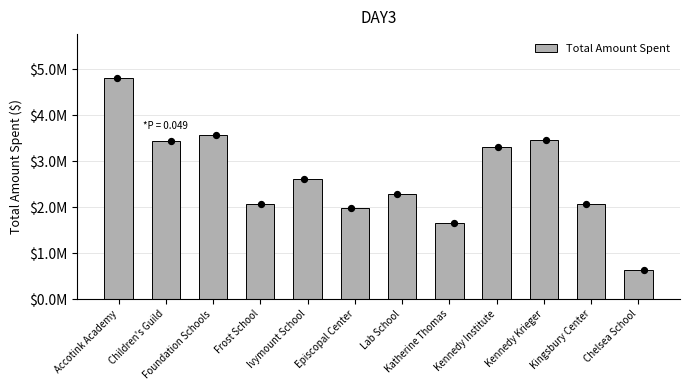

Which has a higher value, Accotink Academy or Katherine Thomas?

Accotink Academy